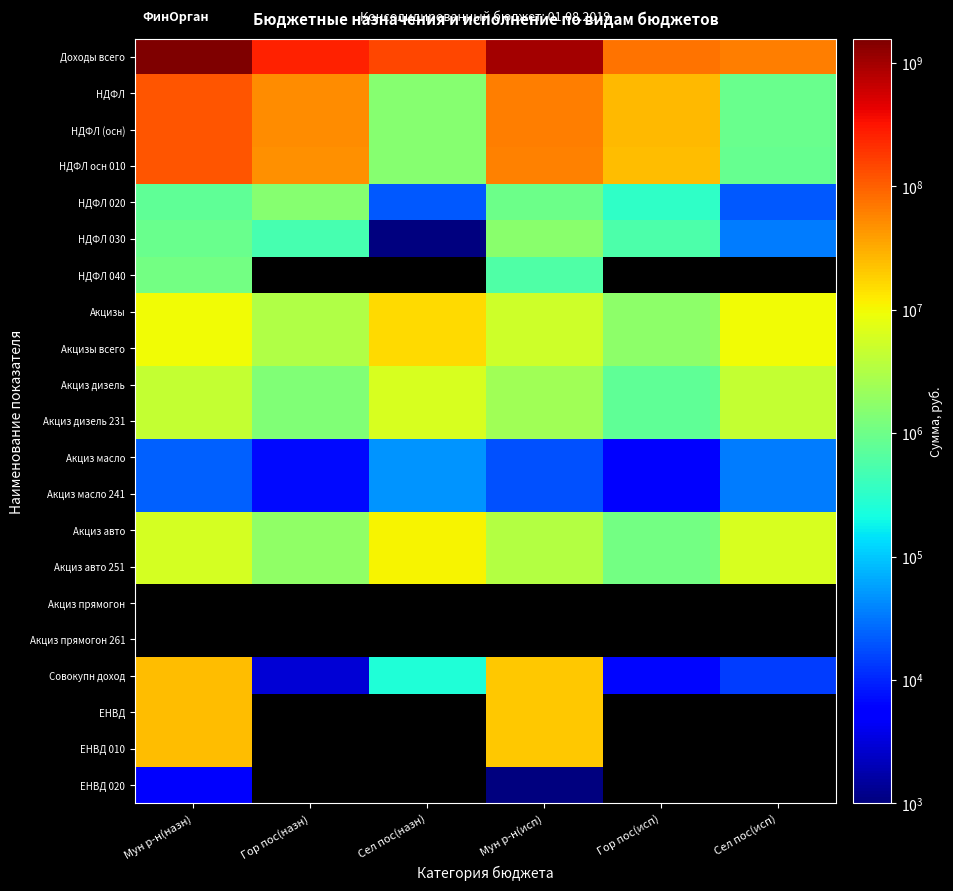

At which label is Акциз масло closest to 26968?

Мун р-н(назн)